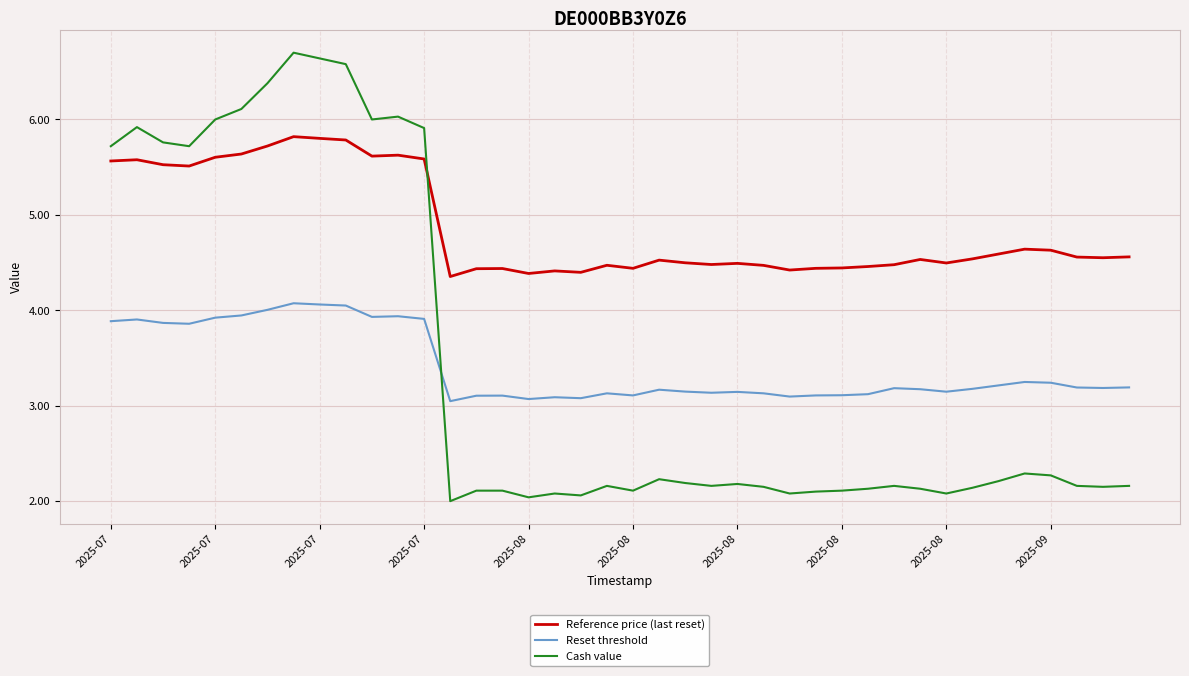

How many lines are shown in the chart?

3